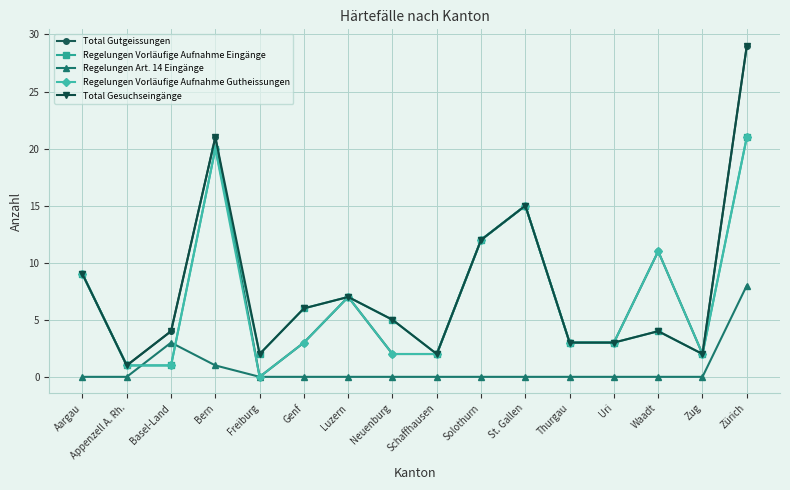

What is the sum of all Regelungen Vorläufige Aufnahme Gutheissungen values?

112